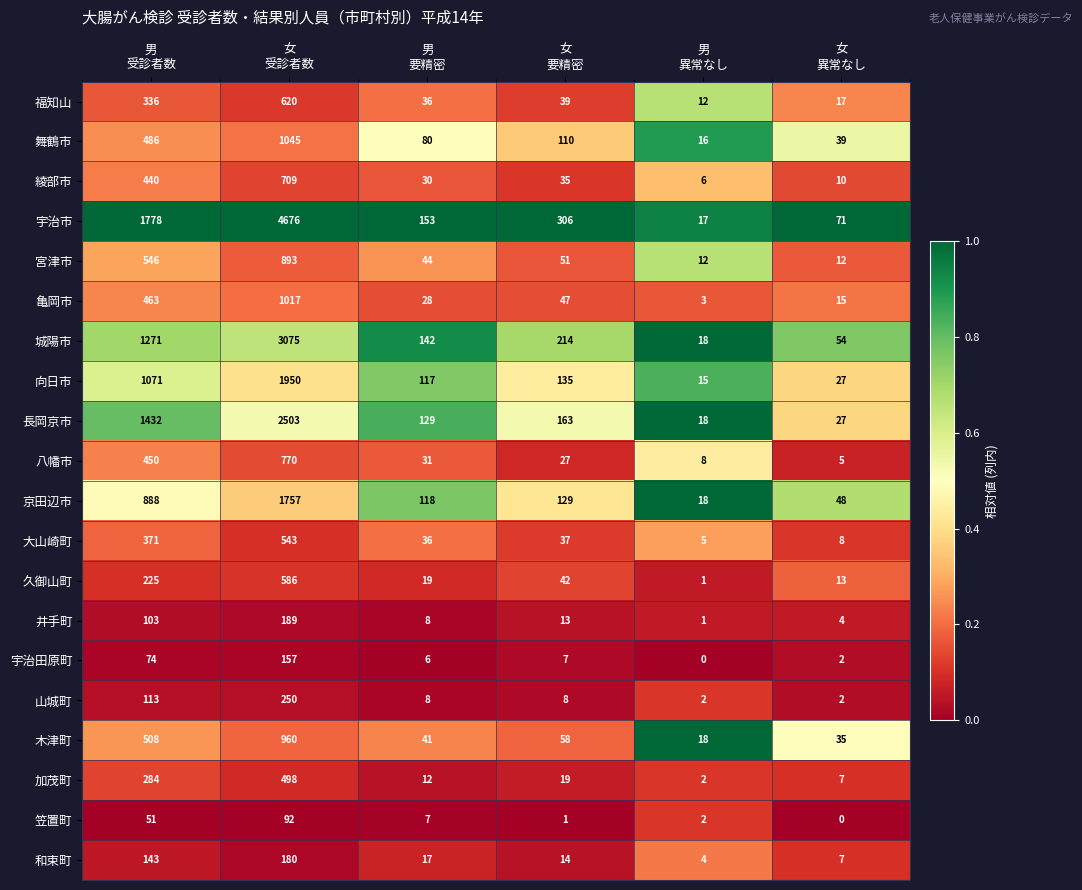

What is the difference between the maximum and minimum values in the 大山崎町 series?

538